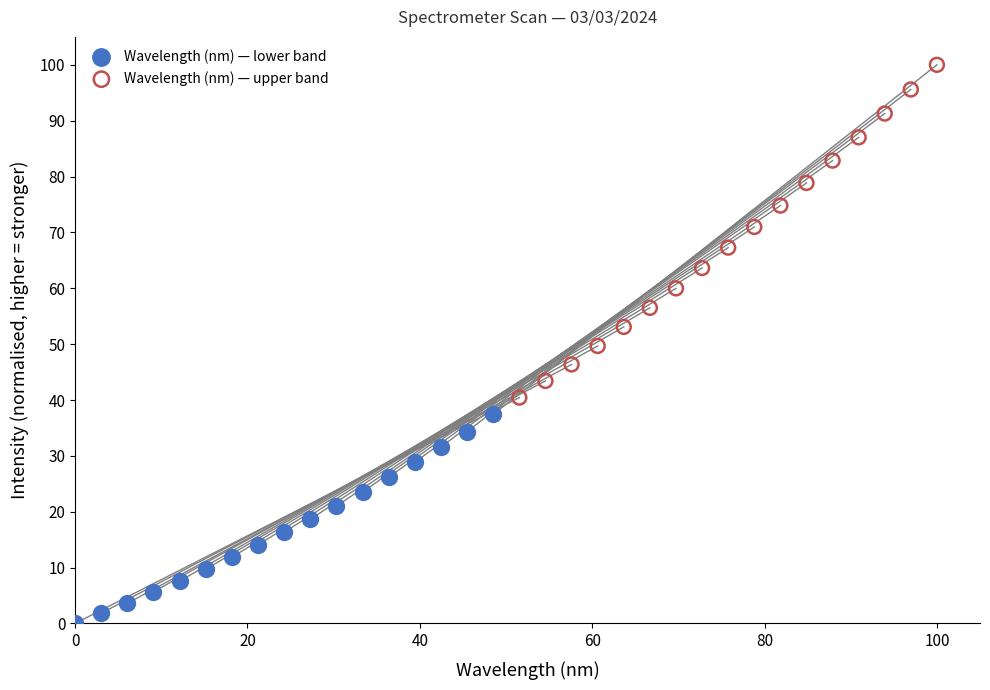

Which series reaches the maximum Y coordinate?

Wavelength (nm) — upper band